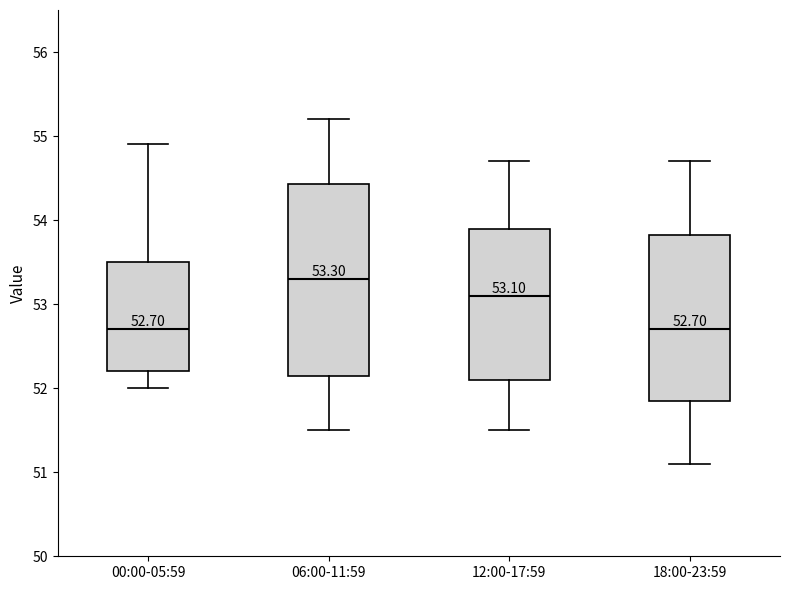

Which box is the tallest, from its lower edge to its upper edge?

06:00-11:59